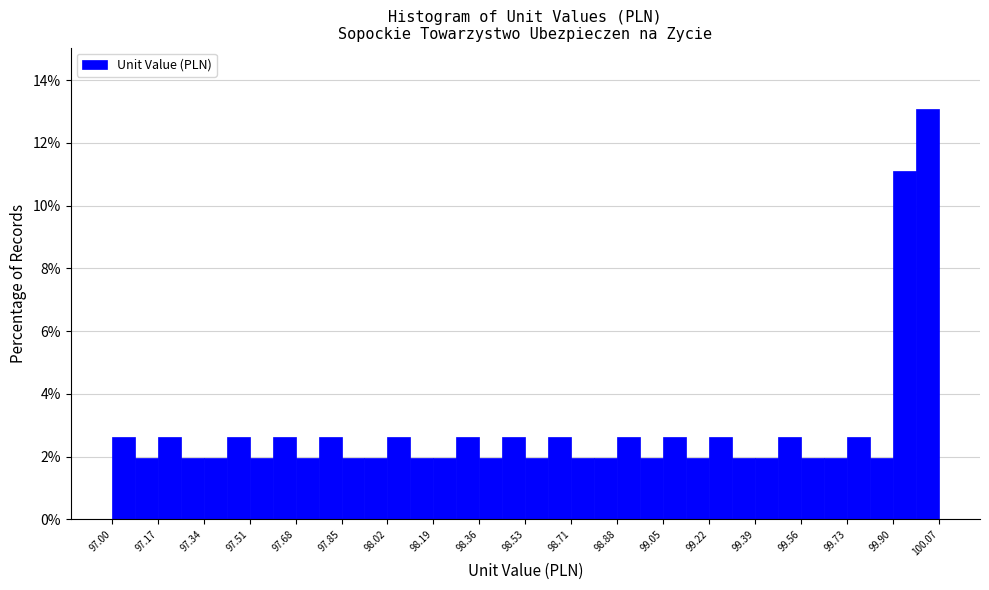

How tall is the bar that spans 97.34 to 97.42 on the x-axis? Neither the bar edges nor the heights are printed on the chart, so give them approximately, as read against the axes.

2.0